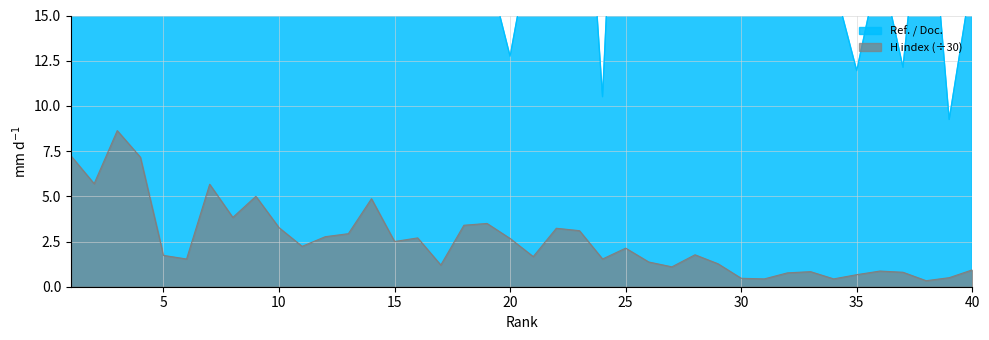

The value of Ref. / Doc. at 17 is 30.2. True or false?

False